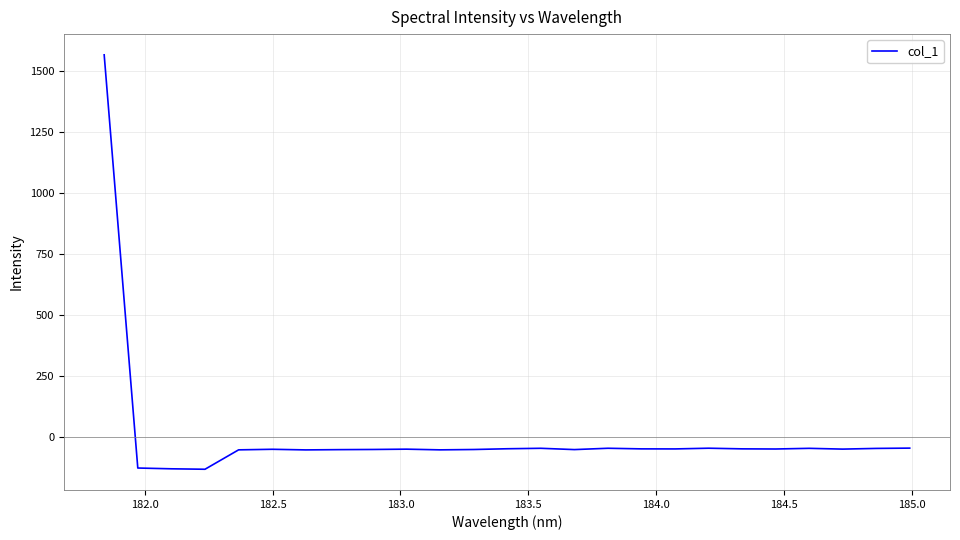

What is the difference between the maximum and minimum values?

1698.0